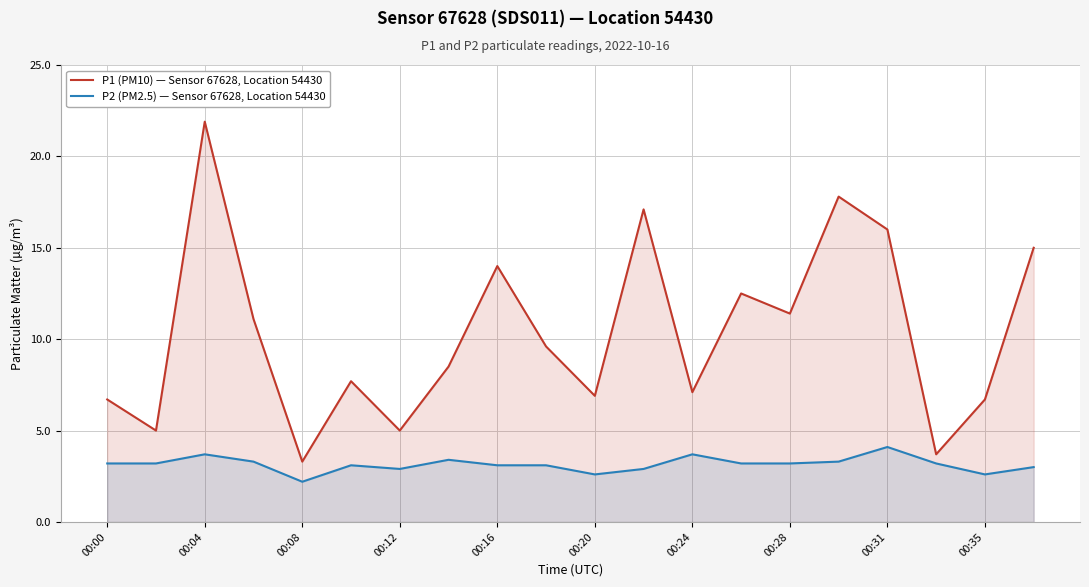

How many lines are shown in the chart?

2